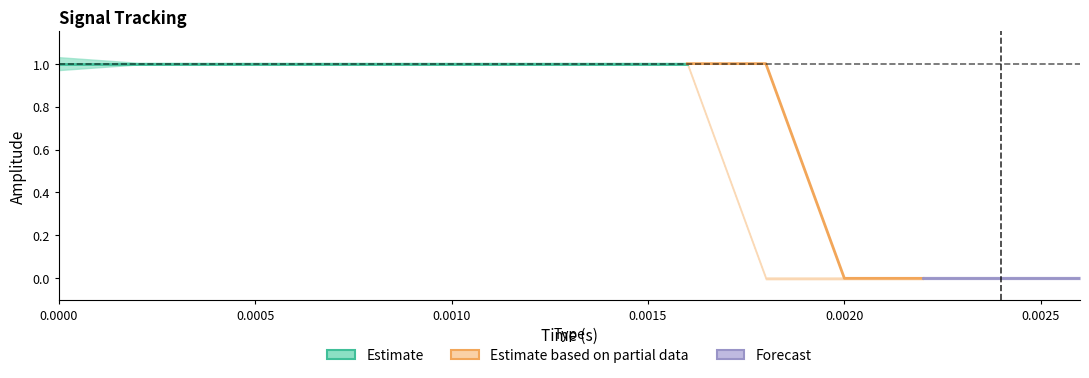

What is the label of the 7th point from the left?

6